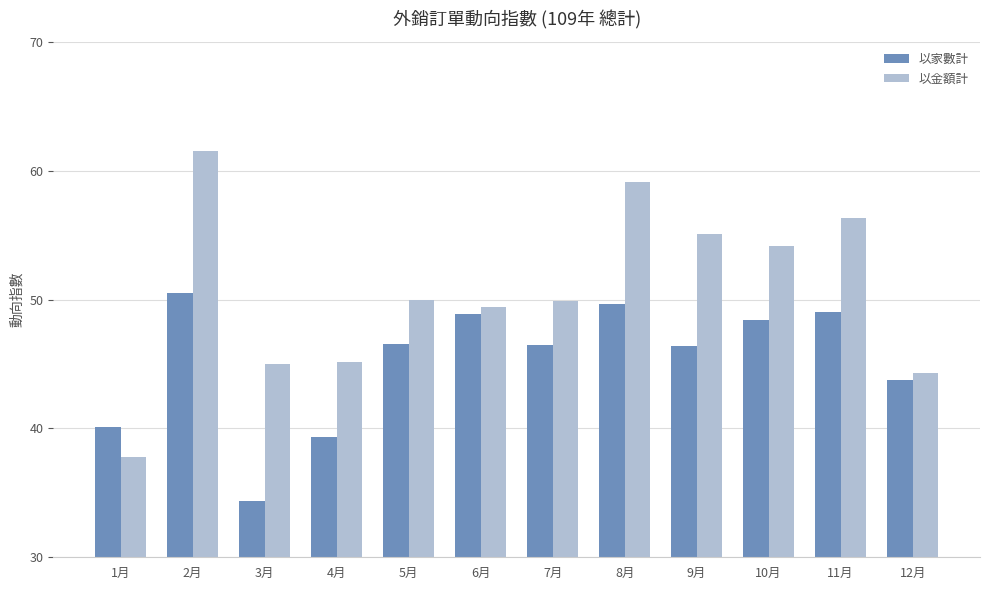

Is it true that 以金額計 equals 31.0 at 11月?

False